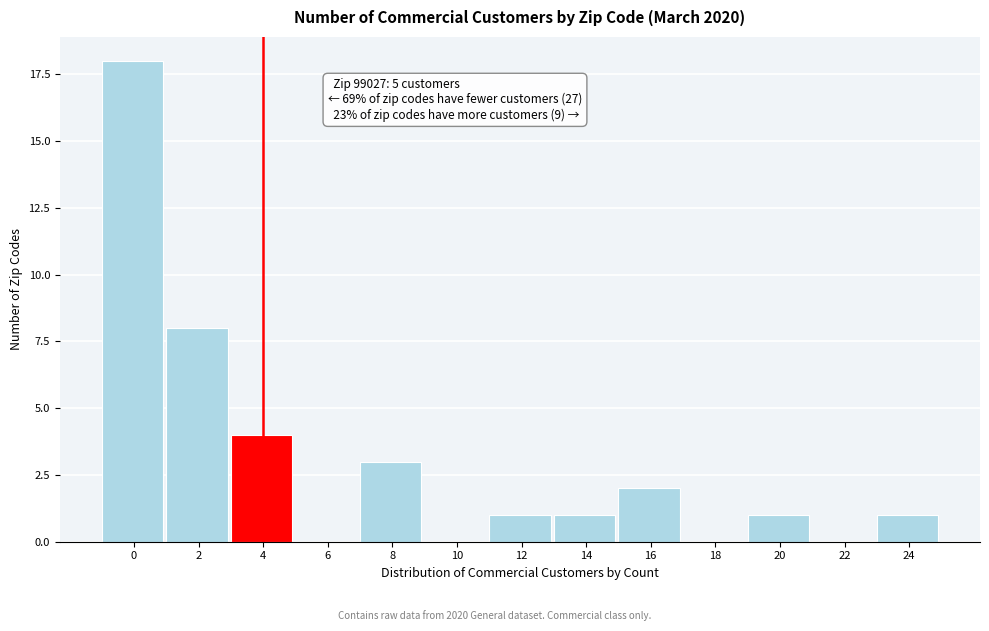

Reading left to right, transcribe all the data shown in this chart.

0=18	2=8	4=4	6=0	8=3	10=0	12=1	14=1	16=2	18=0	20=1	22=0	24=1